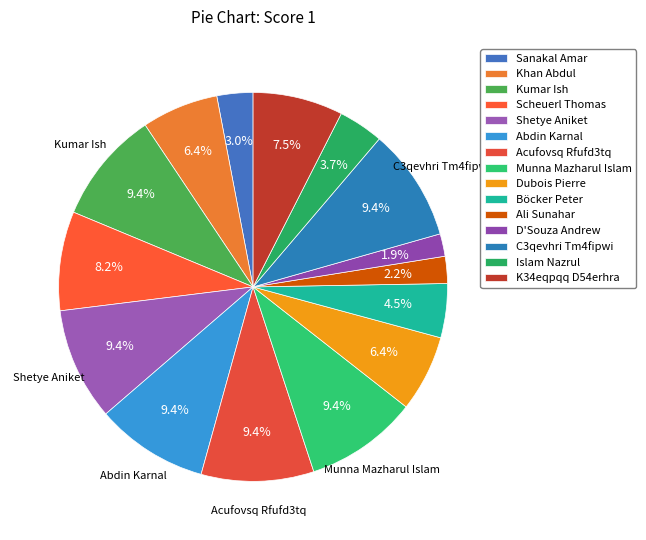

Does any single category account for the majority?

No